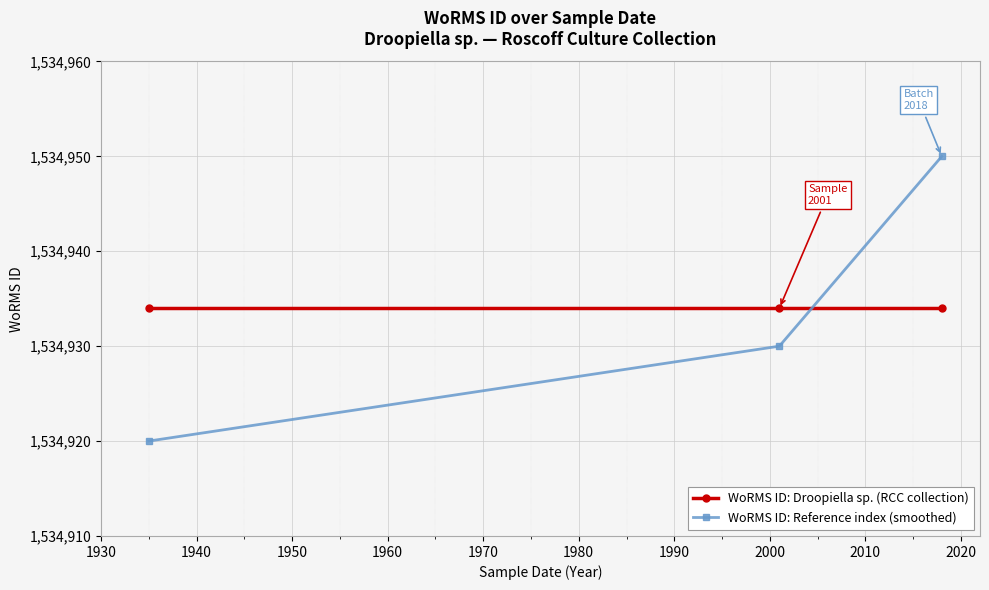

What is the average value of the WoRMS ID: Droopiella sp. (RCC collection) series?

1534934